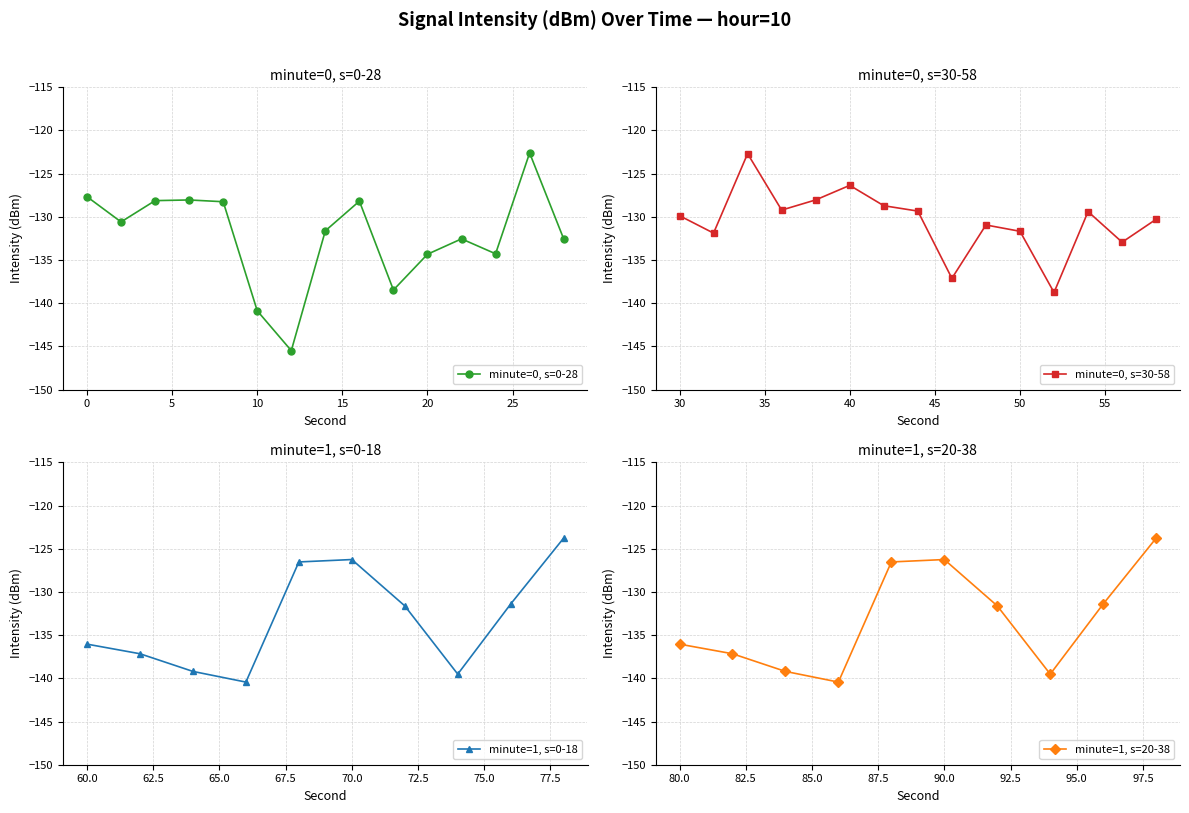

Rank the series at 14 from highest to lowest value.

minute_0, minute_1